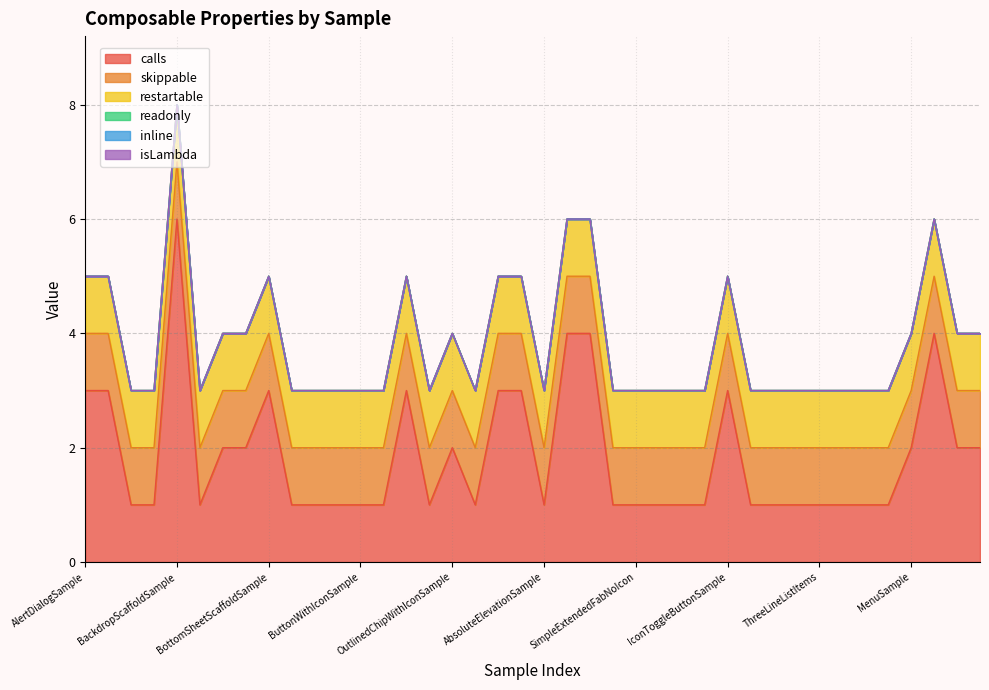

How many lines are shown in the chart?

6